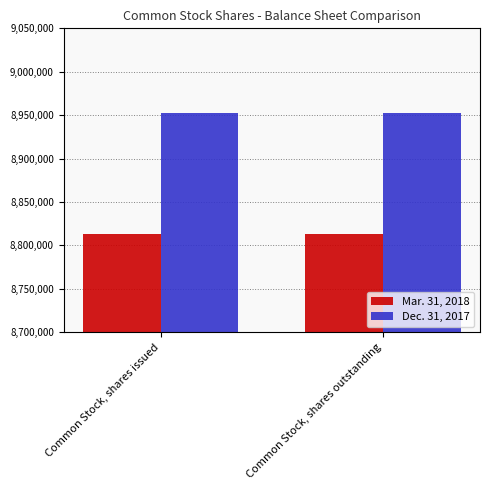

What is the average value of the Mar. 31, 2018 series?

8812838